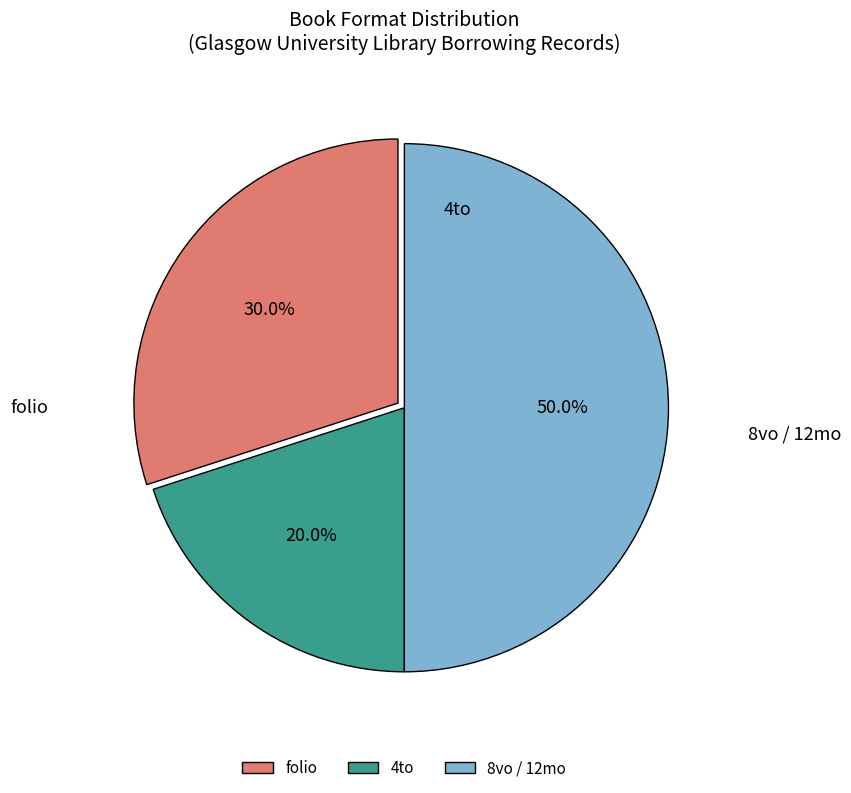

Count the number of slices in the pie.

3